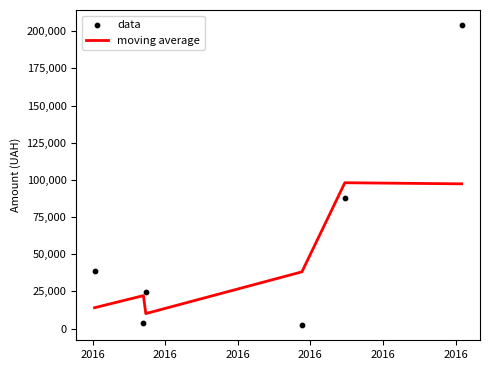

Which series has the largest total across all categories?

data